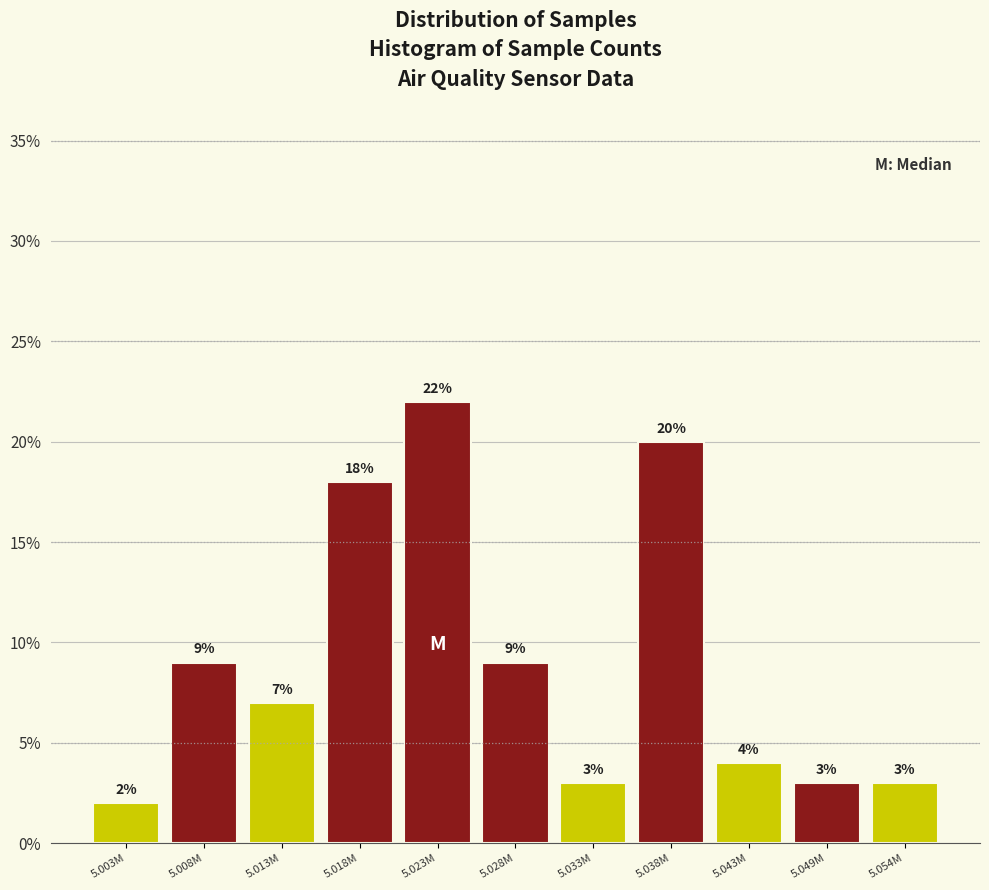

Reading left to right, what are all the values shown in this chart?

2.0	9.0	7.0	18.0	22.0	9.0	3.0	20.0	4.0	3.0	3.0